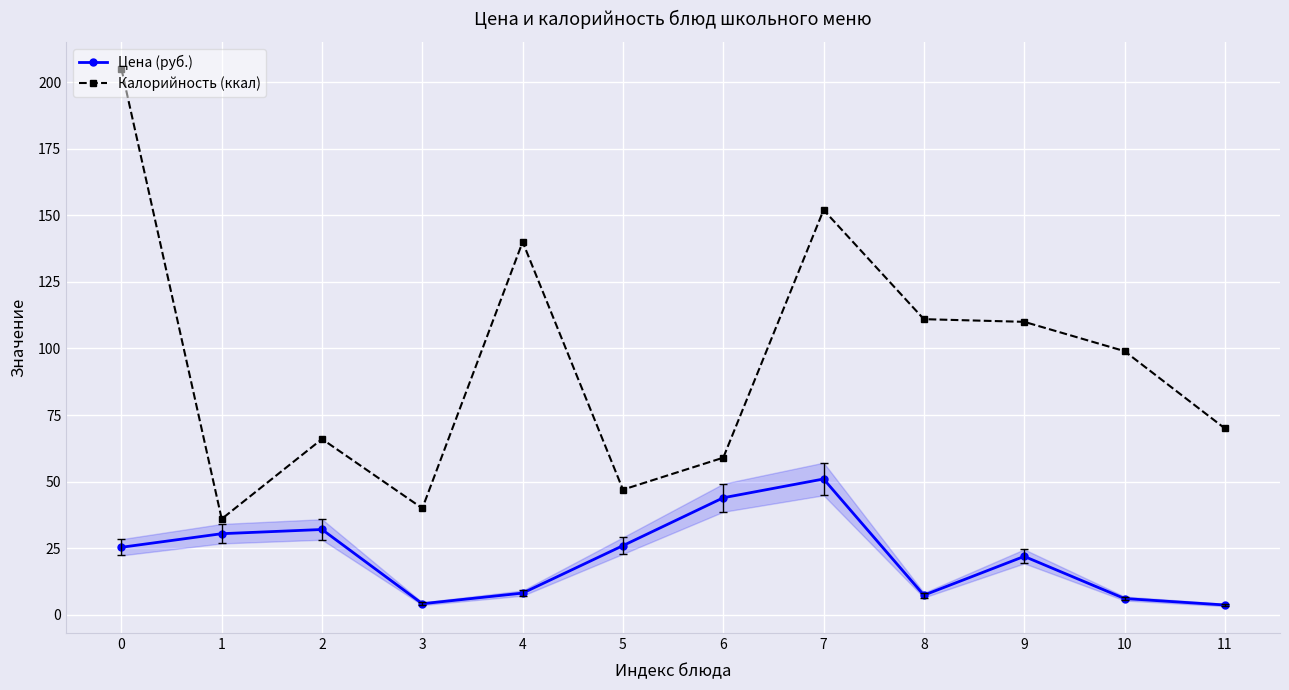

What is the maximum value for Калорийность (ккал)?

205.0